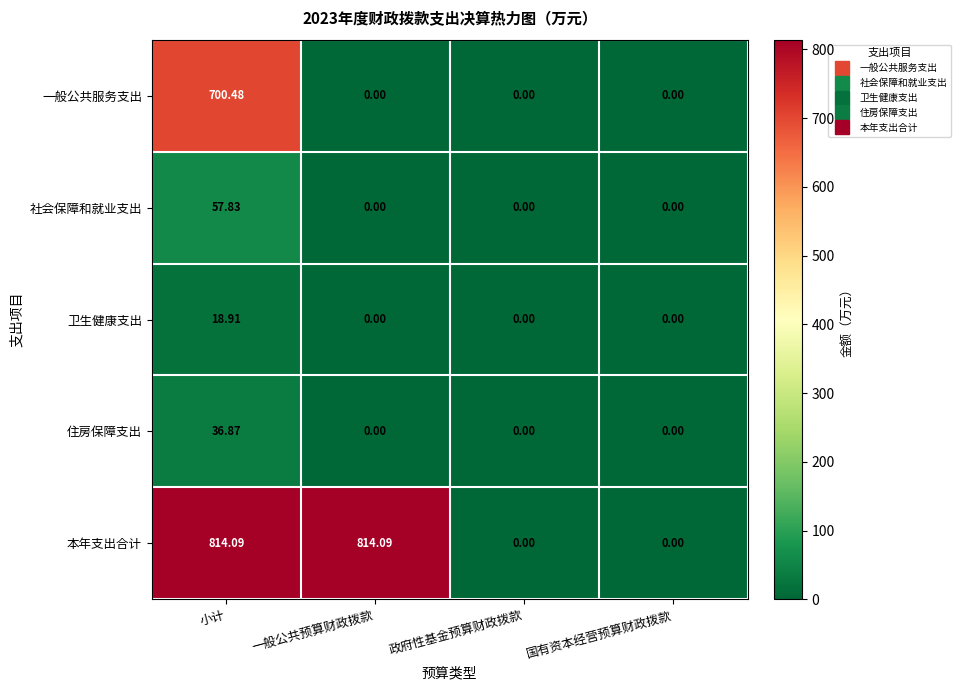

Rank the series by their maximum value, from highest to lowest.

本年支出合计, 一般公共服务支出, 社会保障和就业支出, 住房保障支出, 卫生健康支出